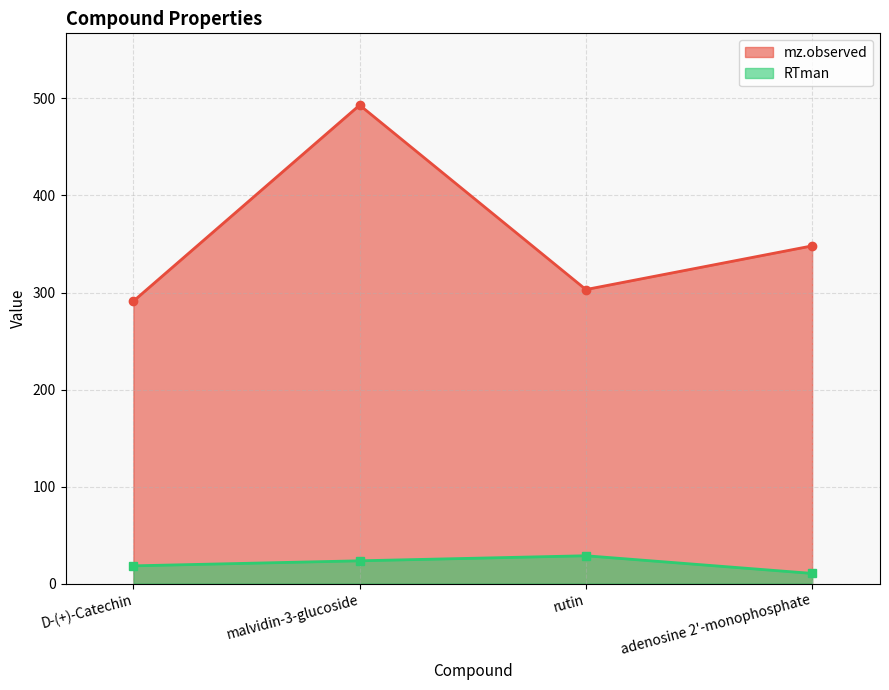

What is the label of the 1st point from the right?

adenosine 2'-monophosphate